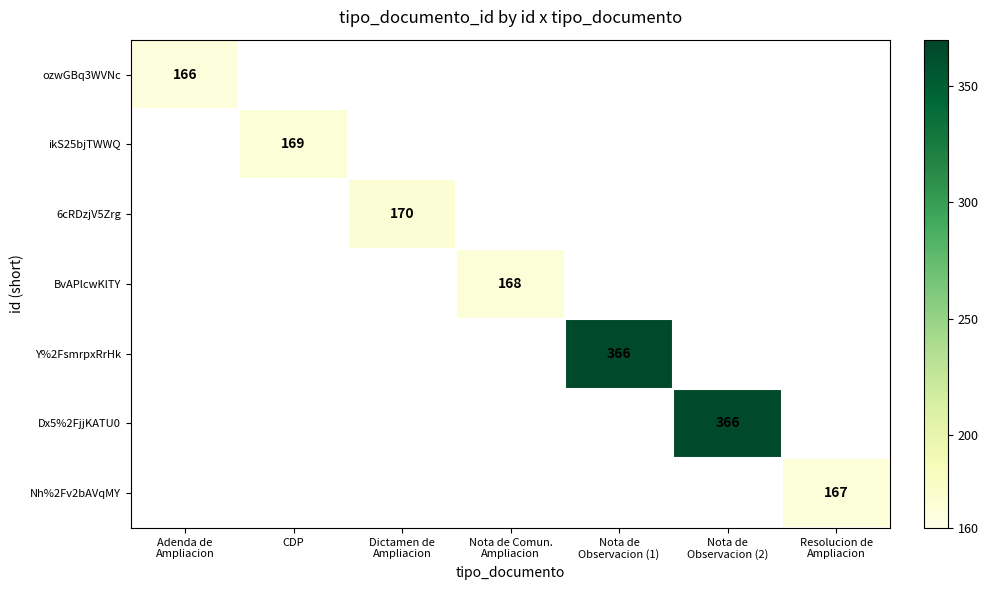

Is it true that ozwGBq3WVNc equals 260.5 at Adenda de Ampliacion?

False